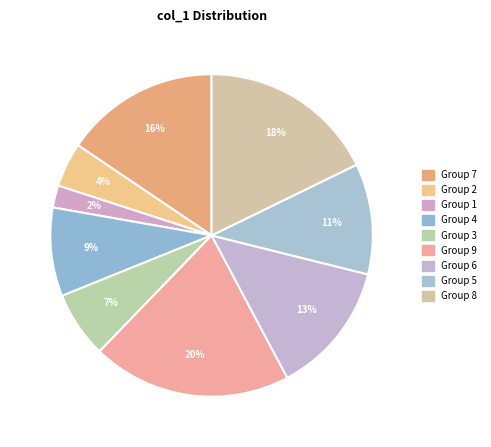

How many segments does this pie chart have?

9